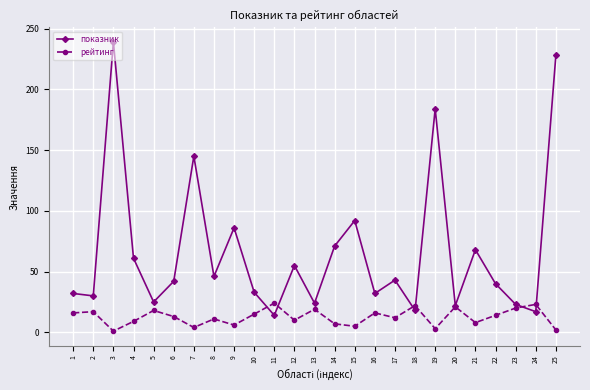

What are all the series names shown in the legend?

показник, рейтинг